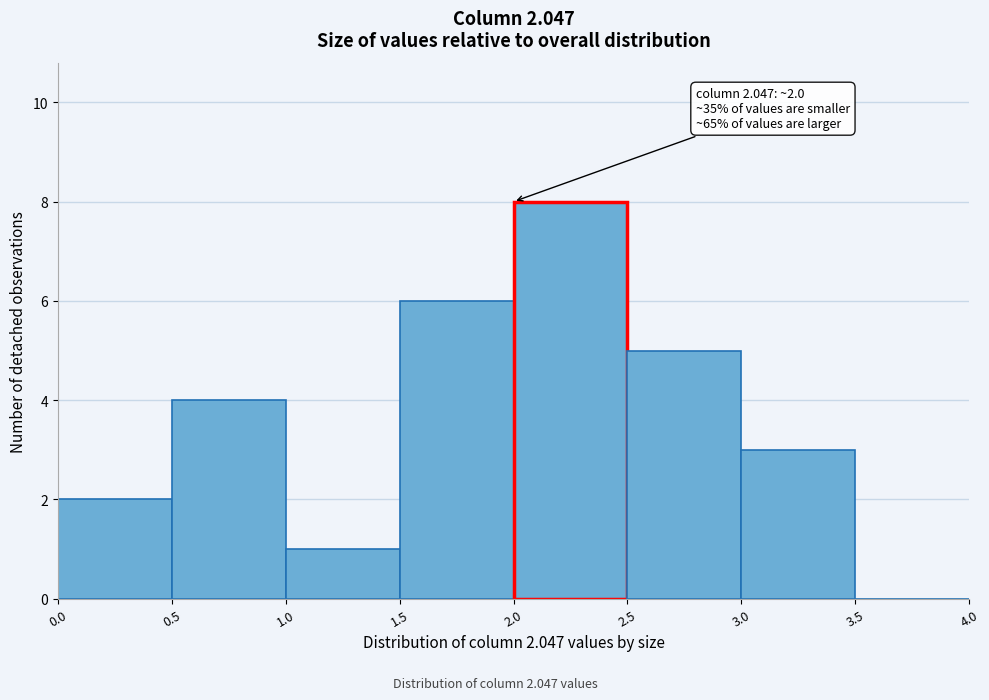

Over which range of the x-axis is the bar tallest?

2.0 to 2.5